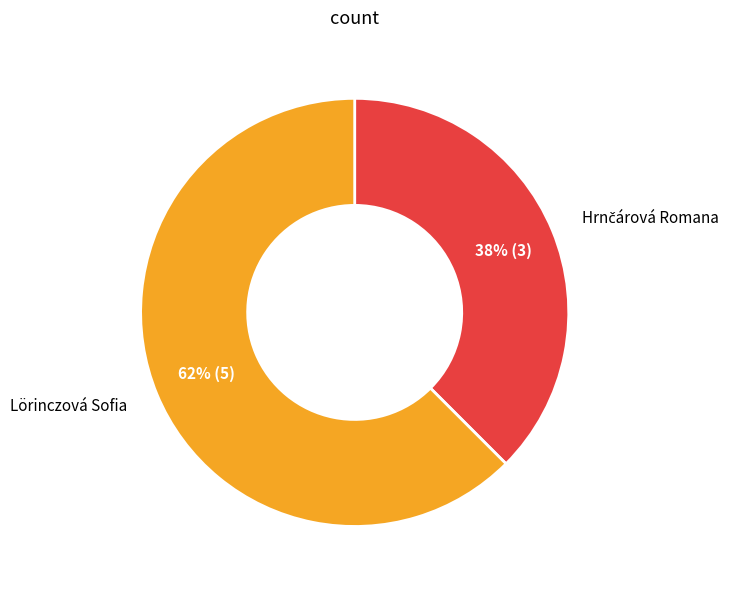

Is there a majority slice in this chart?

Yes